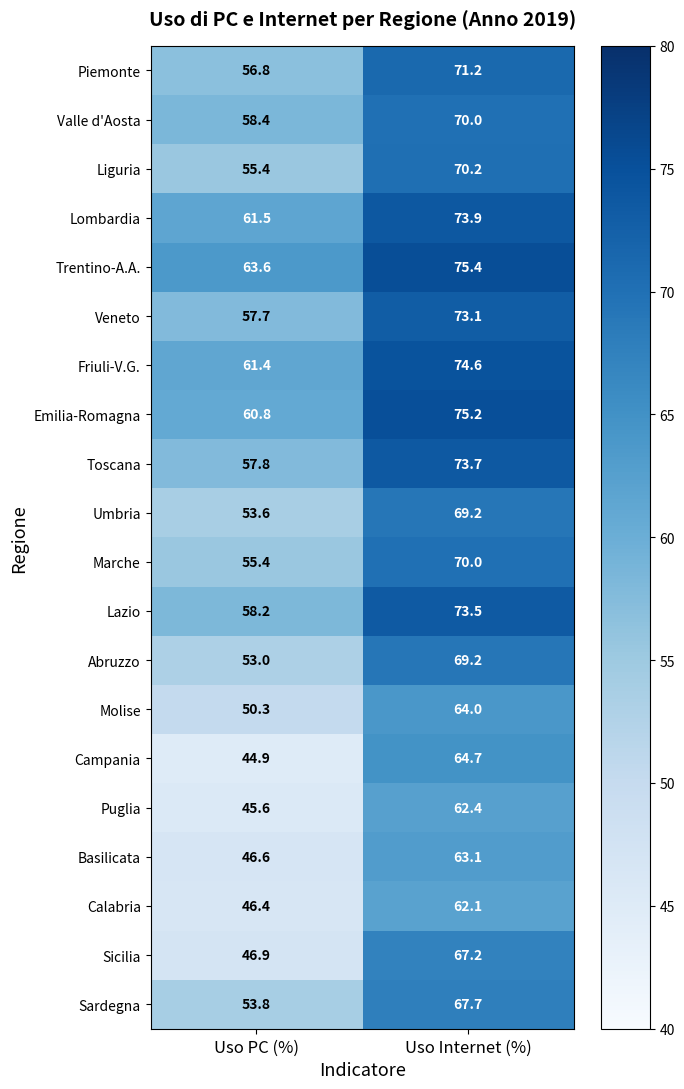

Between Uso PC (%) and Uso Internet (%), which series saw the biggest shift?

Sicilia